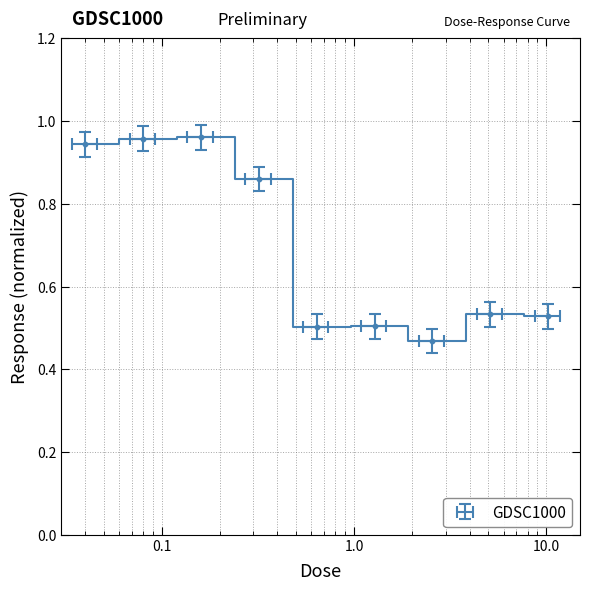

What is the change in value from 0.04 to 5.12?

-0.4